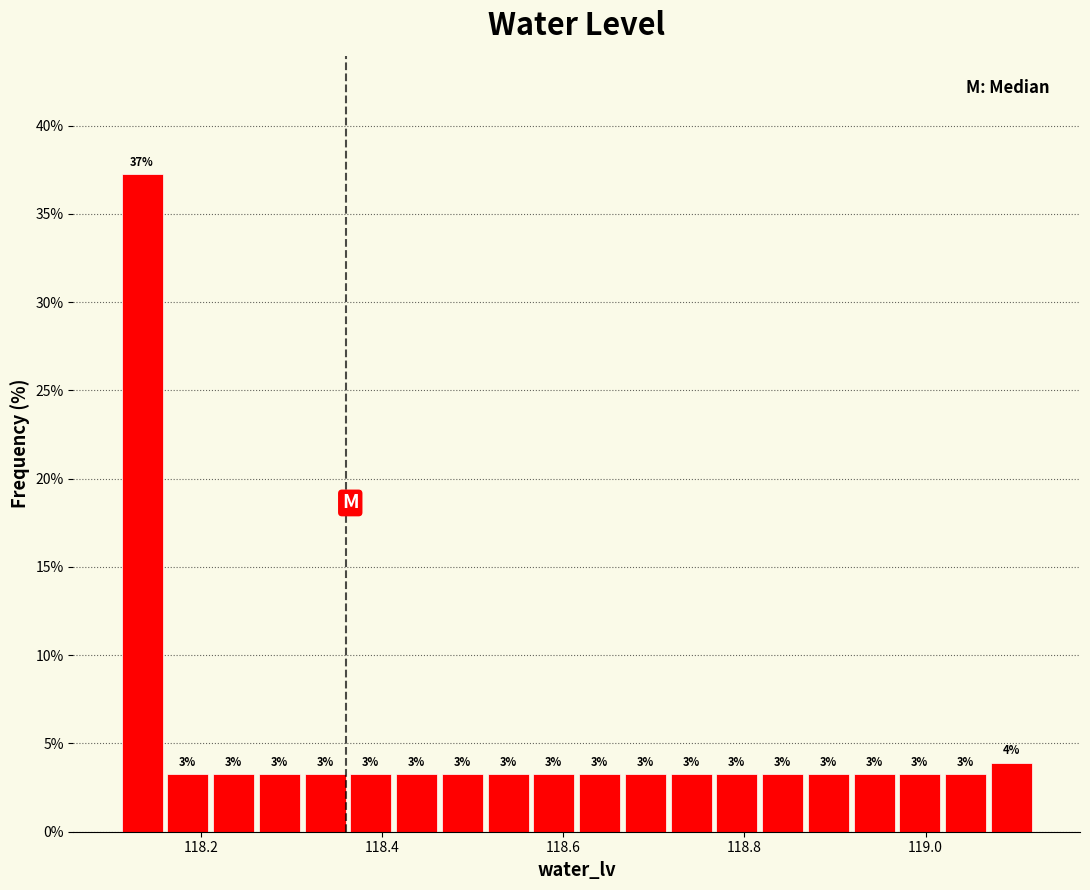

Around what value on the x-axis is the tallest bar? Give the approximate position of its centre, as read against the axis.

118.14